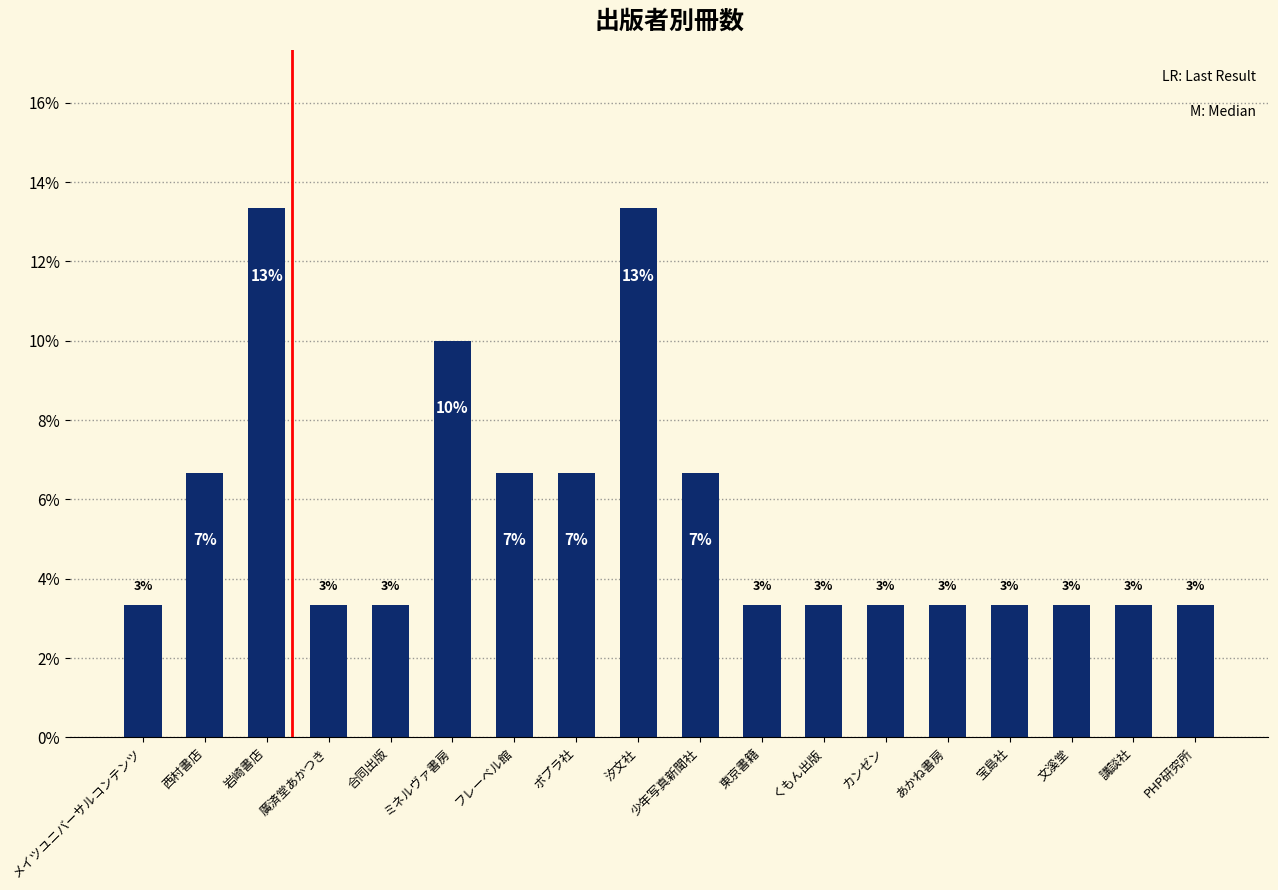

List the labels in order of value, smallest first.

メイツユニバーサルコンテンツ, 廣済堂あかつき, 合同出版, 東京書籍, くもん出版, カンゼン, あかね書房, 宝島社, 文溪堂, 講談社, PHP研究所, 西村書店, フレーベル館, ポプラ社, 少年写真新聞社, ミネルヴァ書房, 岩崎書店, 汐文社